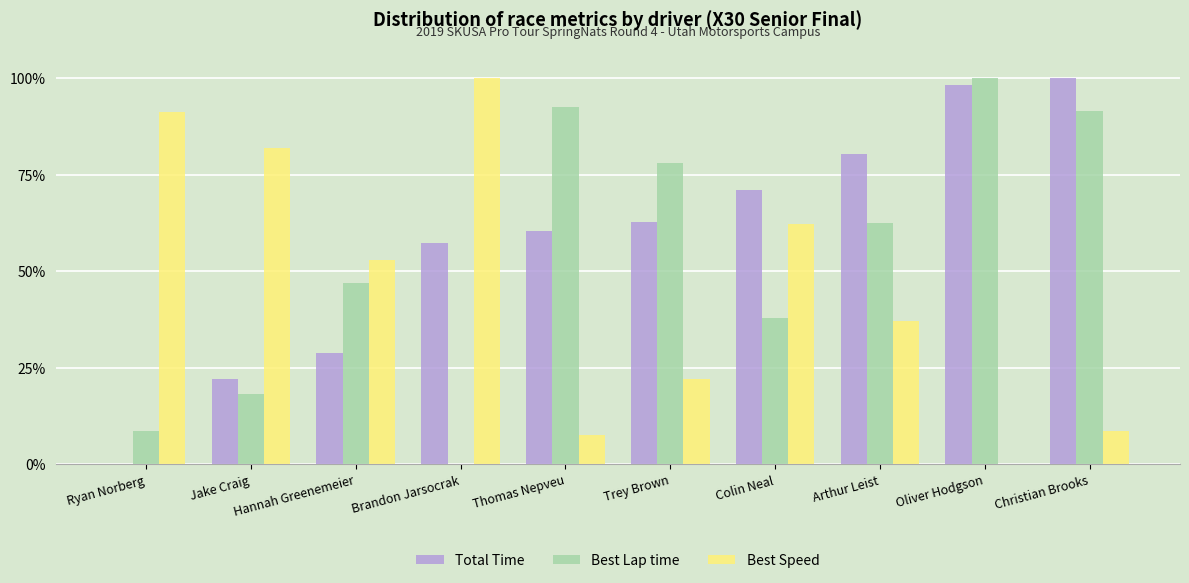

What is the total value across all series at Colin Neal?

171.3